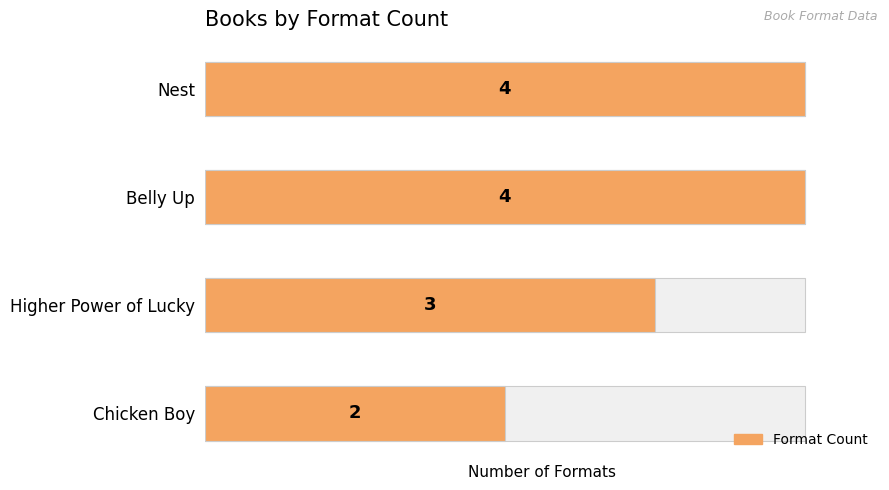

What is the sum of the values at Nest and Higher Power of Lucky?

7